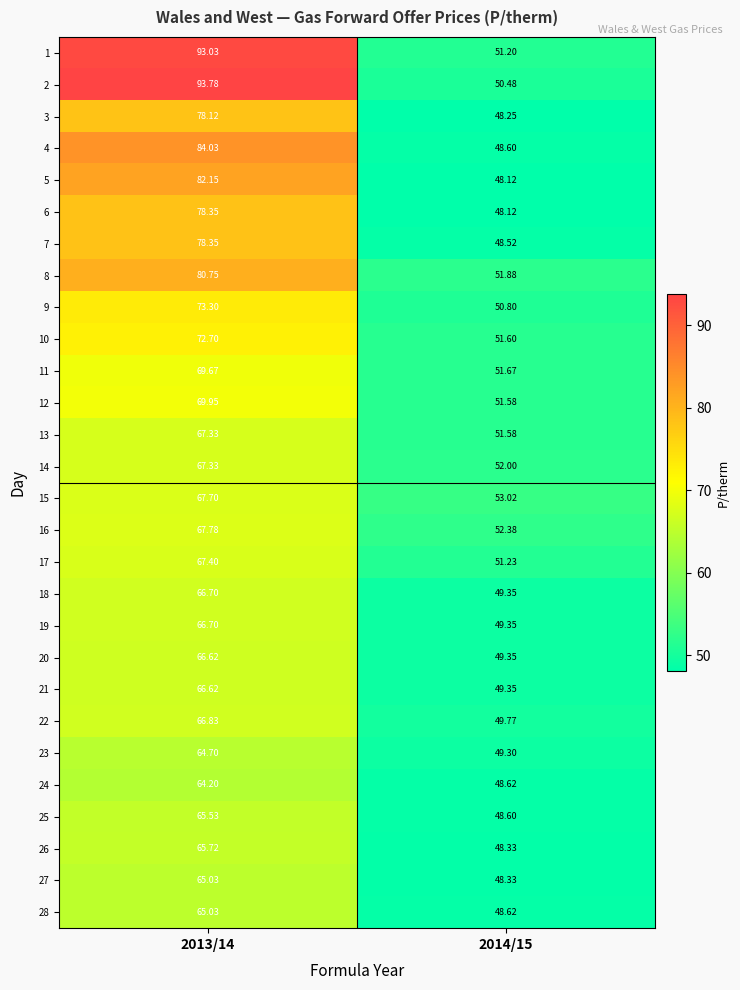

Reading left to right, list all the values displayed in this chart.

1: 2013/14=93.0	2014/15=51.2
2: 2013/14=93.8	2014/15=50.5
3: 2013/14=78.1	2014/15=48.2
4: 2013/14=84.0	2014/15=48.6
5: 2013/14=82.2	2014/15=48.1
6: 2013/14=78.3	2014/15=48.1
7: 2013/14=78.3	2014/15=48.5
8: 2013/14=80.8	2014/15=51.9
9: 2013/14=73.3	2014/15=50.8
10: 2013/14=72.7	2014/15=51.6
11: 2013/14=69.7	2014/15=51.7
12: 2013/14=70.0	2014/15=51.6
13: 2013/14=67.3	2014/15=51.6
14: 2013/14=67.3	2014/15=52.0
15: 2013/14=67.7	2014/15=53.0
16: 2013/14=67.8	2014/15=52.4
17: 2013/14=67.4	2014/15=51.2
18: 2013/14=66.7	2014/15=49.4
19: 2013/14=66.7	2014/15=49.4
20: 2013/14=66.6	2014/15=49.4
21: 2013/14=66.6	2014/15=49.4
22: 2013/14=66.8	2014/15=49.8
23: 2013/14=64.7	2014/15=49.3
24: 2013/14=64.2	2014/15=48.6
25: 2013/14=65.5	2014/15=48.6
26: 2013/14=65.7	2014/15=48.3
27: 2013/14=65.0	2014/15=48.3
28: 2013/14=65.0	2014/15=48.6